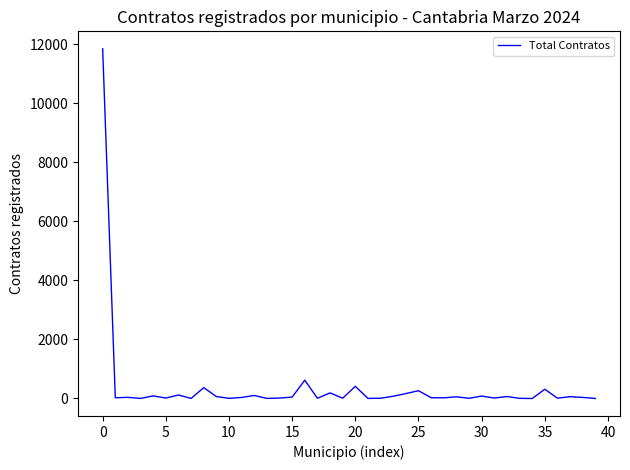

What is the maximum value shown in the chart?

11841